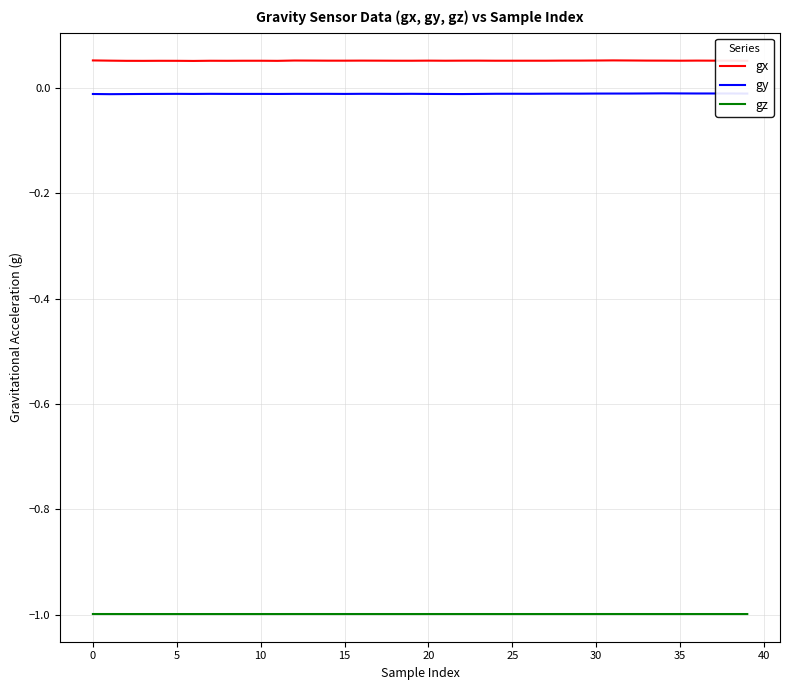

What are all the series names shown in the legend?

gx, gy, gz